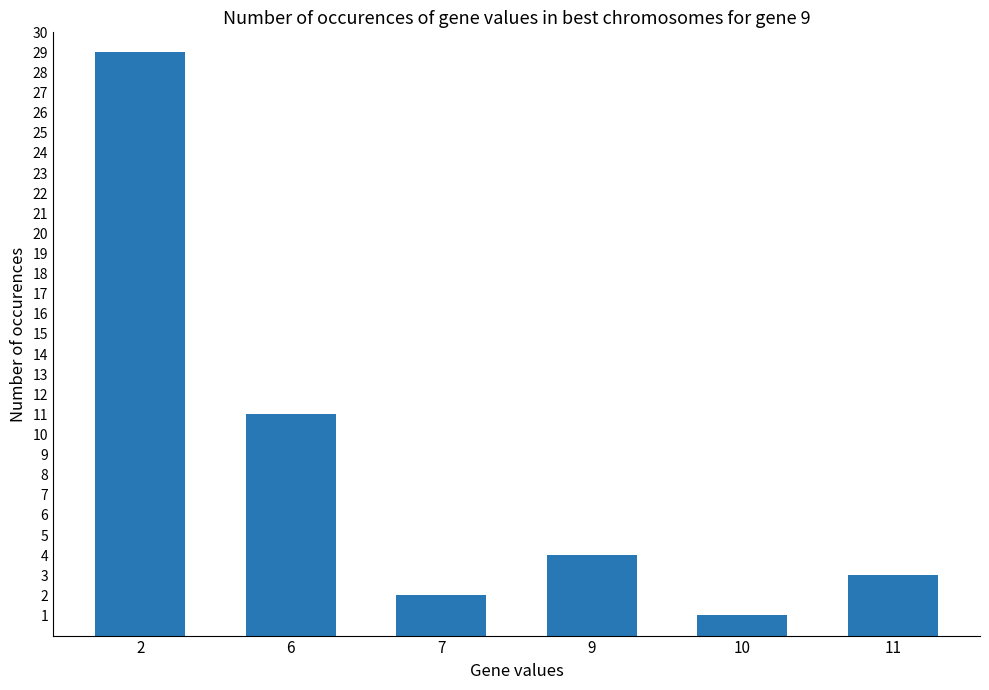

How many values are below 4?

3